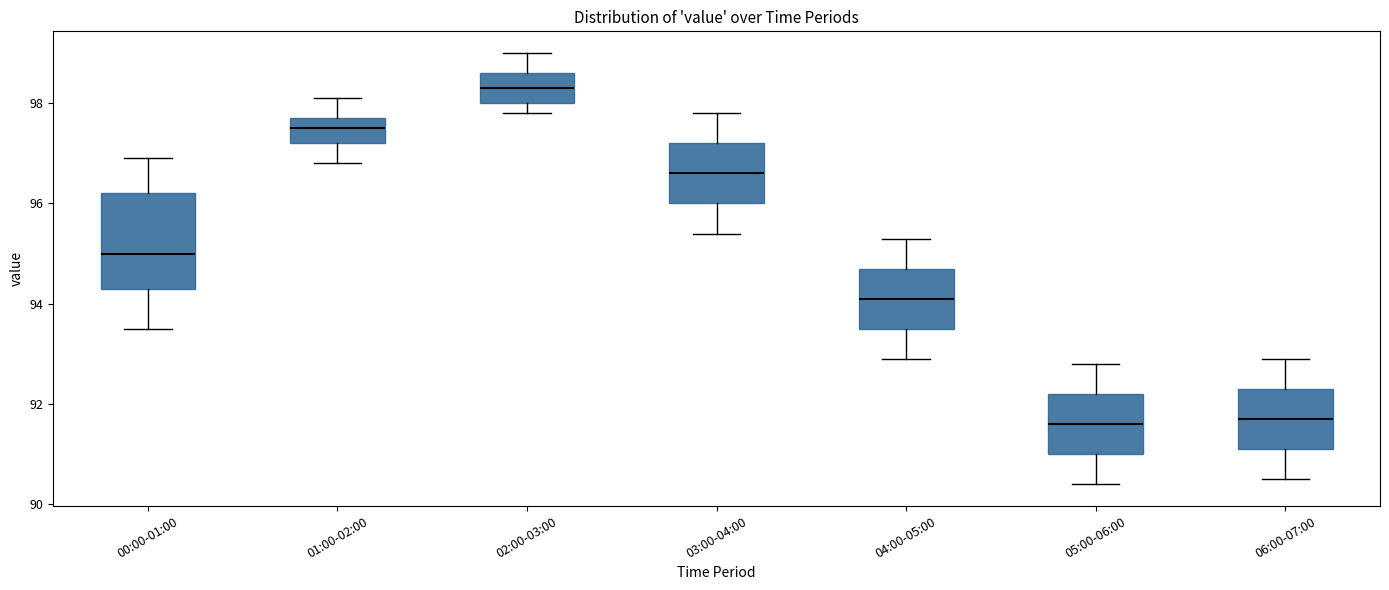

Reading left to right, read every box against the y-axis: the position of its median line, the range the box covers, and the ends of its whiskers. The values are not printed on the chart, so give them approximately, as read against the axis.

00:00-01:00: median 95.0, box 94.4 to 96.2, whiskers 93.6 to 97.0
01:00-02:00: median 97.6, box 97.2 to 97.8, whiskers 96.8 to 98.2
02:00-03:00: median 98.4, box 98.0 to 98.6, whiskers 97.8 to 99.0
03:00-04:00: median 96.6, box 96.0 to 97.2, whiskers 95.4 to 97.8
04:00-05:00: median 94.2, box 93.6 to 94.8, whiskers 93.0 to 95.4
05:00-06:00: median 91.6, box 91.0 to 92.2, whiskers 90.4 to 92.8
06:00-07:00: median 91.8, box 91.2 to 92.4, whiskers 90.6 to 93.0